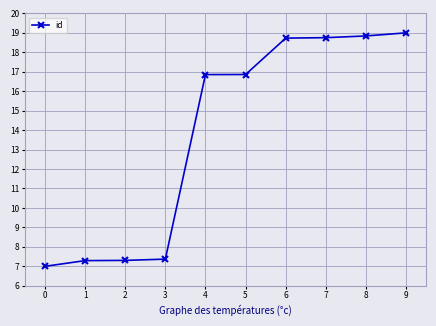

The chart shows a value of 25.4 at 6. True or false?

False